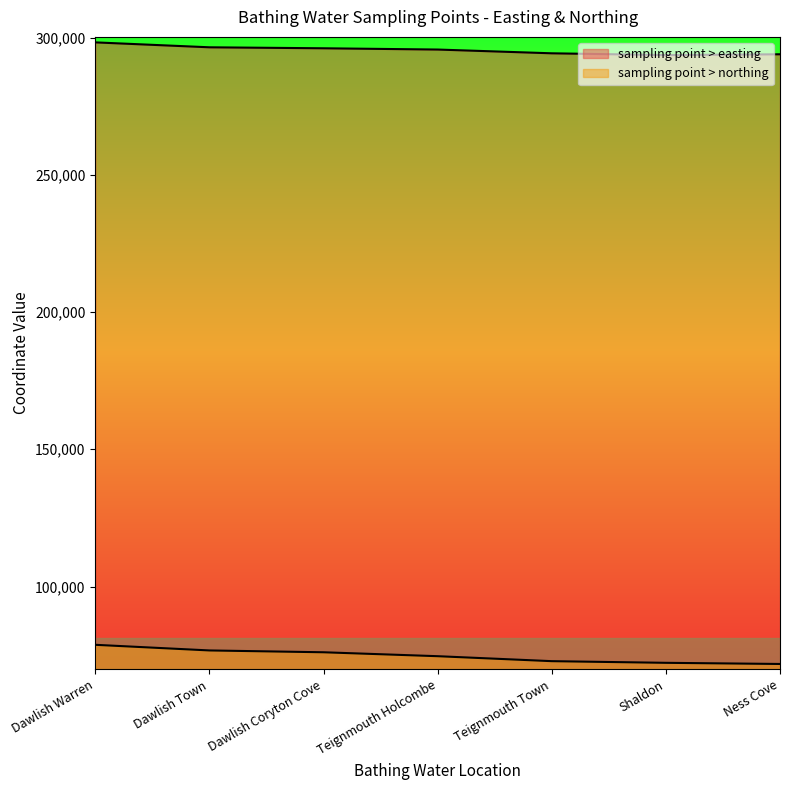

The value of sampling point > easting at Dawlish Warren is 508592. True or false?

False